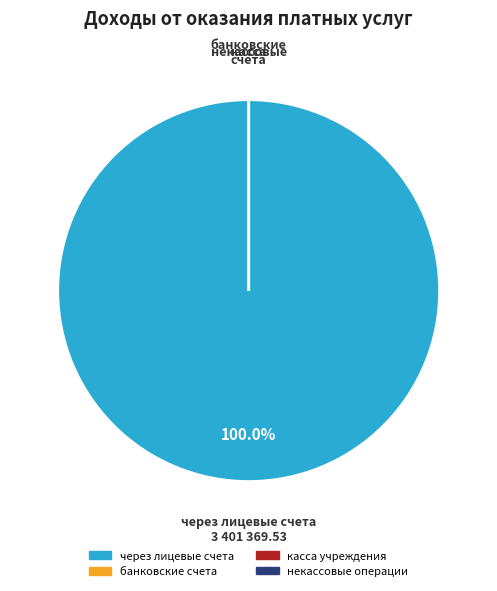

How many segments does this pie chart have?

4